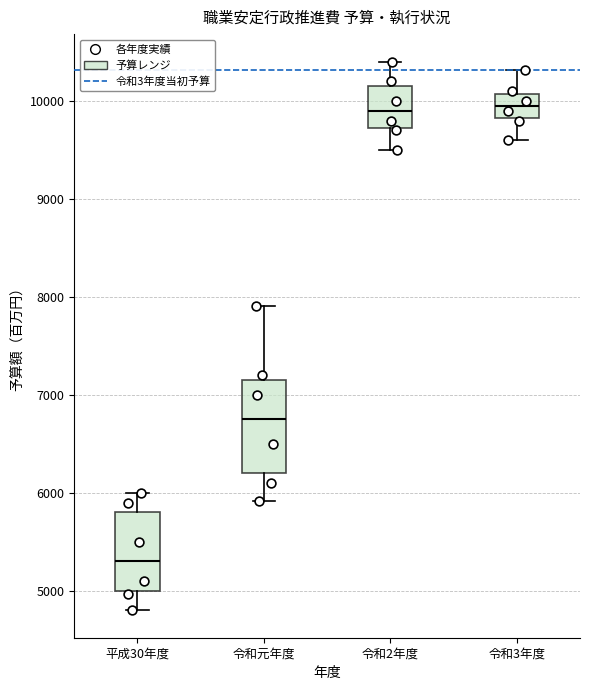

Reading left to right, read every box against the y-axis: the position of its median line, the range the box covers, and the ends of its whiskers. The values are not printed on the chart, so give them approximately, as read against the axis.

平成30年度: median 5300, box 5000 to 5800, whiskers 4800 to 6000
令和元年度: median 6800, box 6200 to 7200, whiskers 5900 to 7900
令和2年度: median 9900, box 9700 to 10200, whiskers 9500 to 10400
令和3年度: median 10000, box 9800 to 10100, whiskers 9600 to 10300